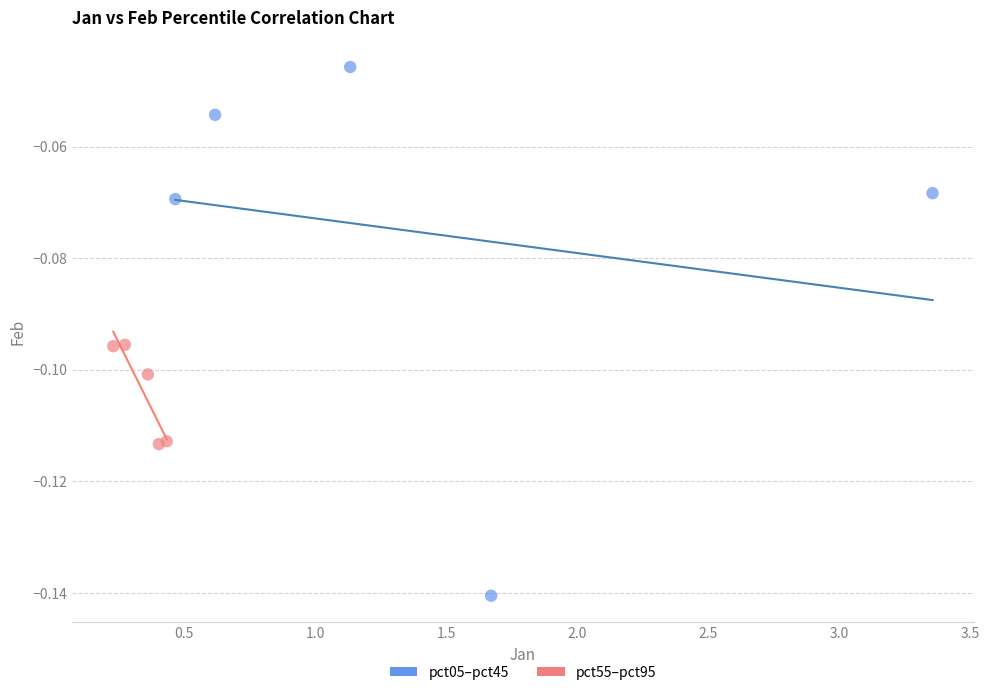

Which series reaches the minimum Y coordinate?

pct05–pct45